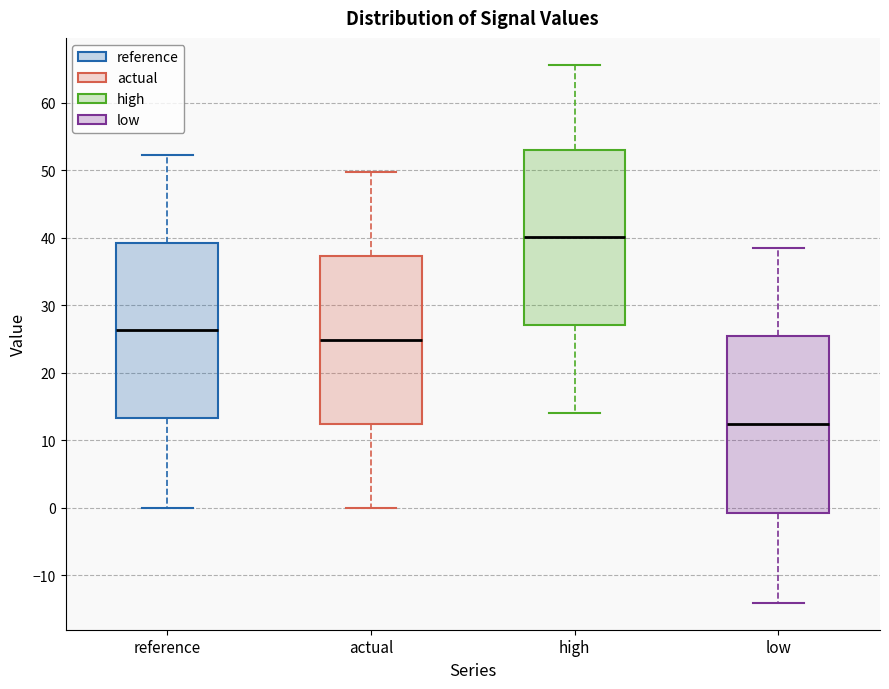

Reading left to right, transcribe this box plot: for each box, give where its median line is, the range the box spans, and where its two whiskers end, as read against the y-axis. The values are not printed on the chart, so give them approximately, as read against the axis.

reference: median 26, box 13 to 39, whiskers 0 to 52
actual: median 25, box 12 to 37, whiskers 0 to 50
high: median 40, box 27 to 53, whiskers 14 to 66
low: median 12, box -1 to 25, whiskers -14 to 38